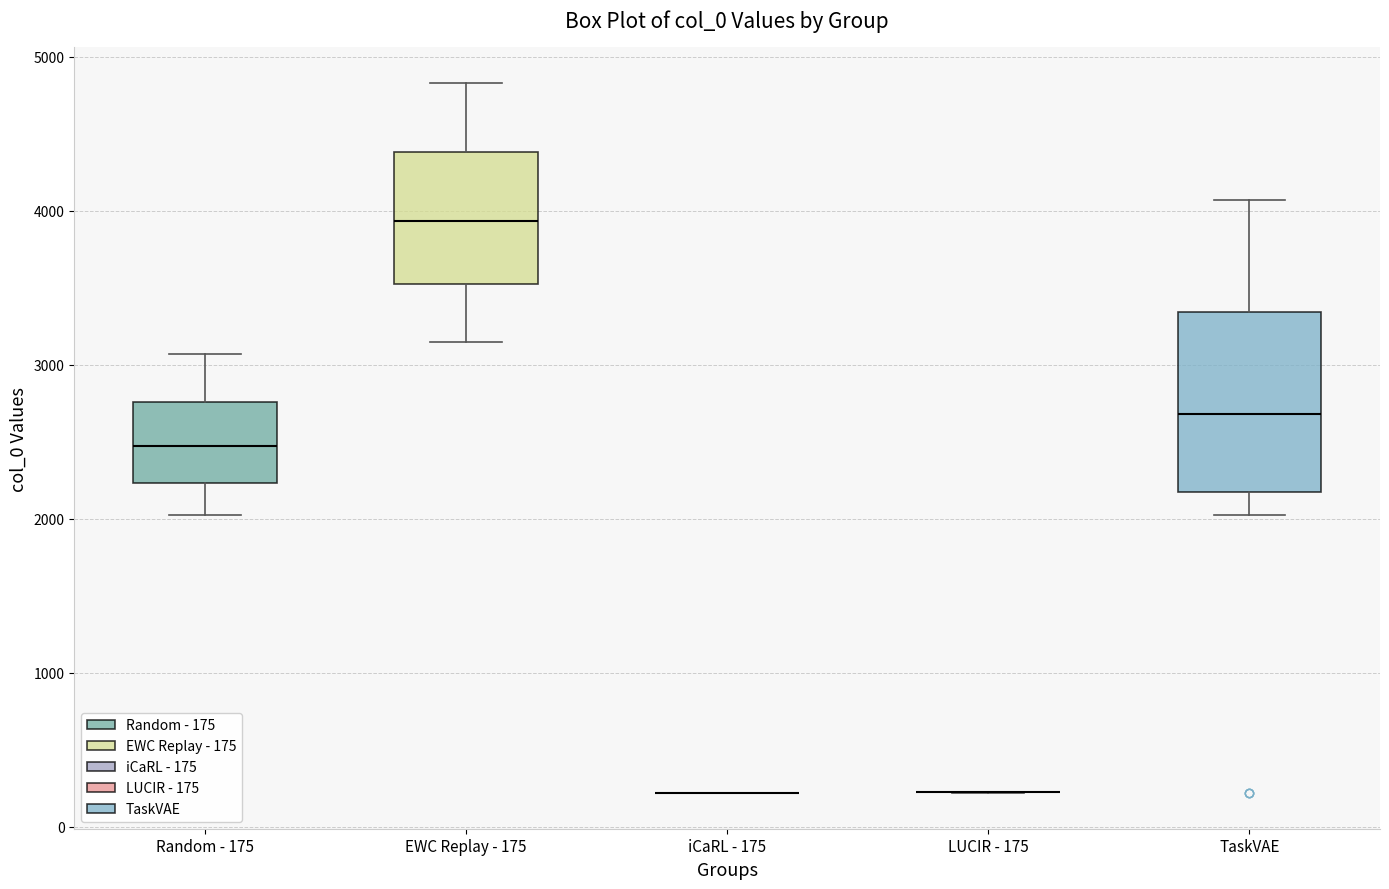

Reading left to right, read every box against the y-axis: the position of its median line, the range the box covers, and the ends of its whiskers. The values are not printed on the chart, so give them approximately, as read against the axis.

Random - 175: median 2500, box 2200 to 2800, whiskers 2000 to 3100
EWC Replay - 175: median 3900, box 3500 to 4400, whiskers 3100 to 4800
iCaRL - 175: box collapsed to a line at 200, whiskers 200 to 200
LUCIR - 175: box collapsed to a line at 200, whiskers 200 to 200
TaskVAE: median 2700, box 2200 to 3300, whiskers 2000 to 4100